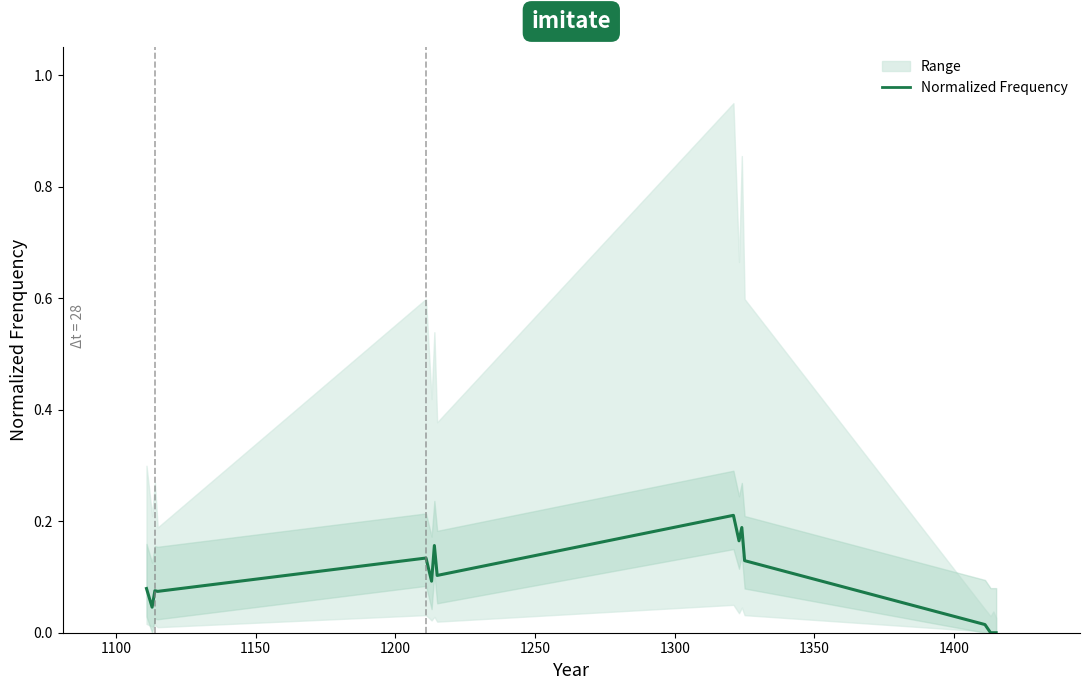

Reading right to left, list all the values displayed in this chart.

0.0	0.0	0.0	0.0	0.1	0.2	0.2	0.2	0.1	0.2	0.1	0.1	0.1	0.1	0.0	0.1